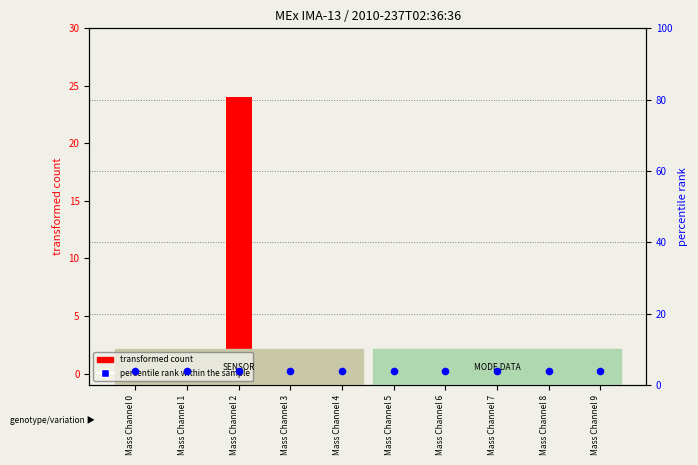

What are all the series names shown in the legend?

transformed count, percentile rank within the sample